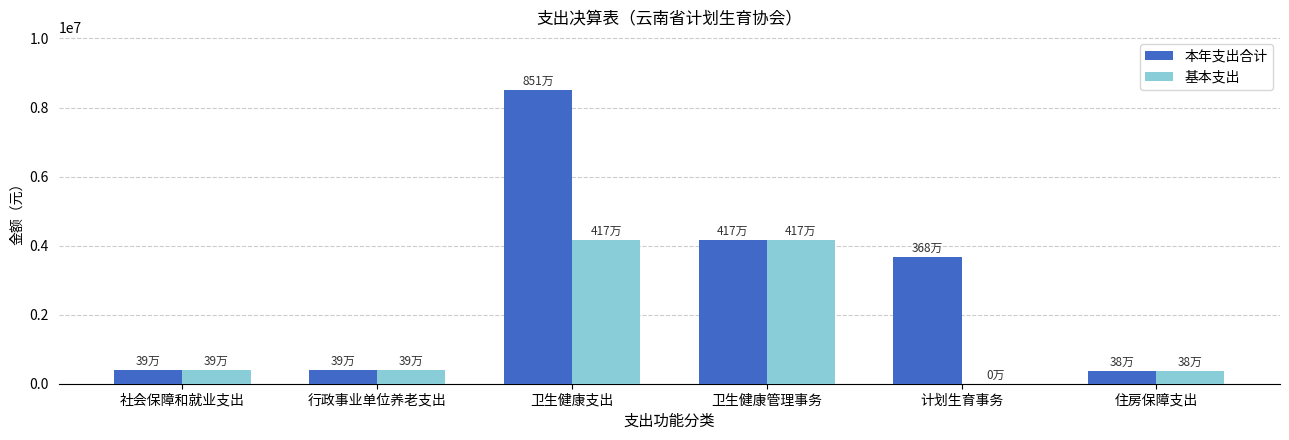

What is the total value across all series at 行政事业单位养老支出?

784879.4